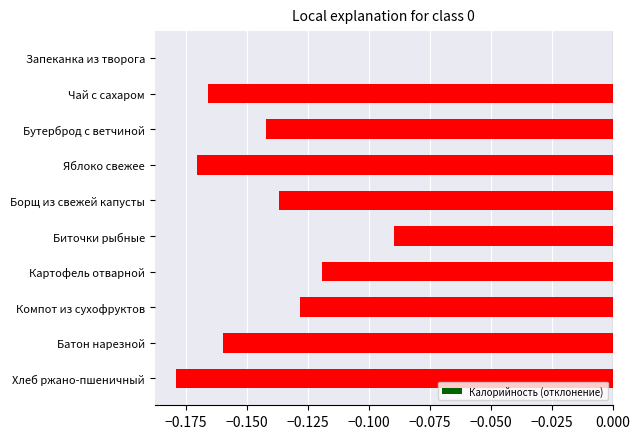

Which has a higher value, Хлеб ржано-пшеничный or Бутерброд с ветчиной?

Бутерброд с ветчиной